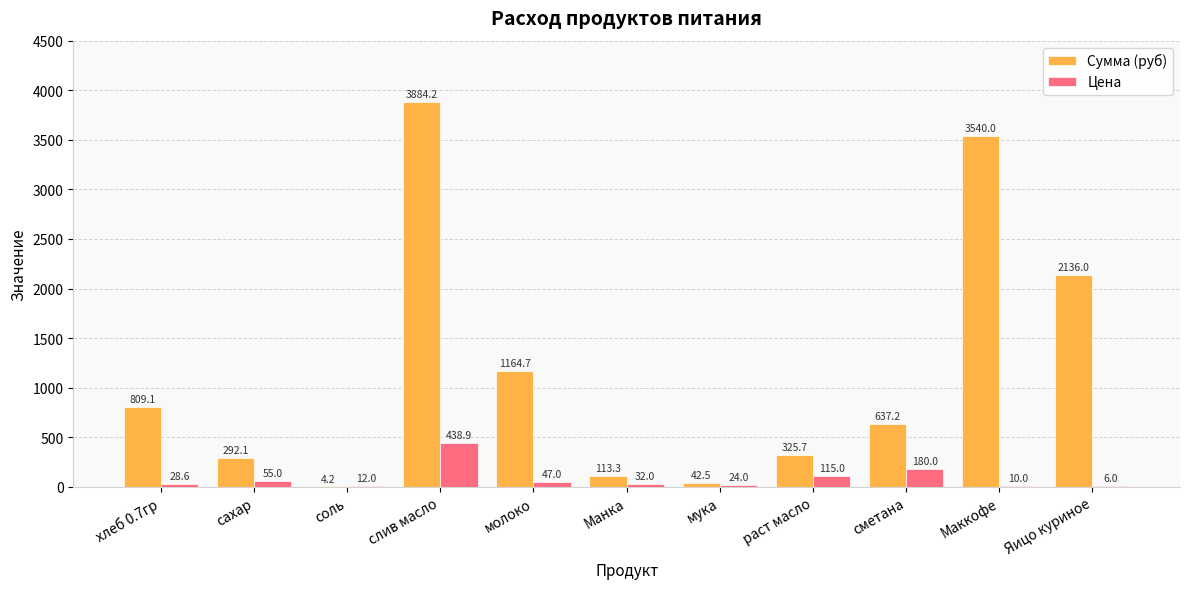

What are all the series names shown in the legend?

Сумма (руб), Цена